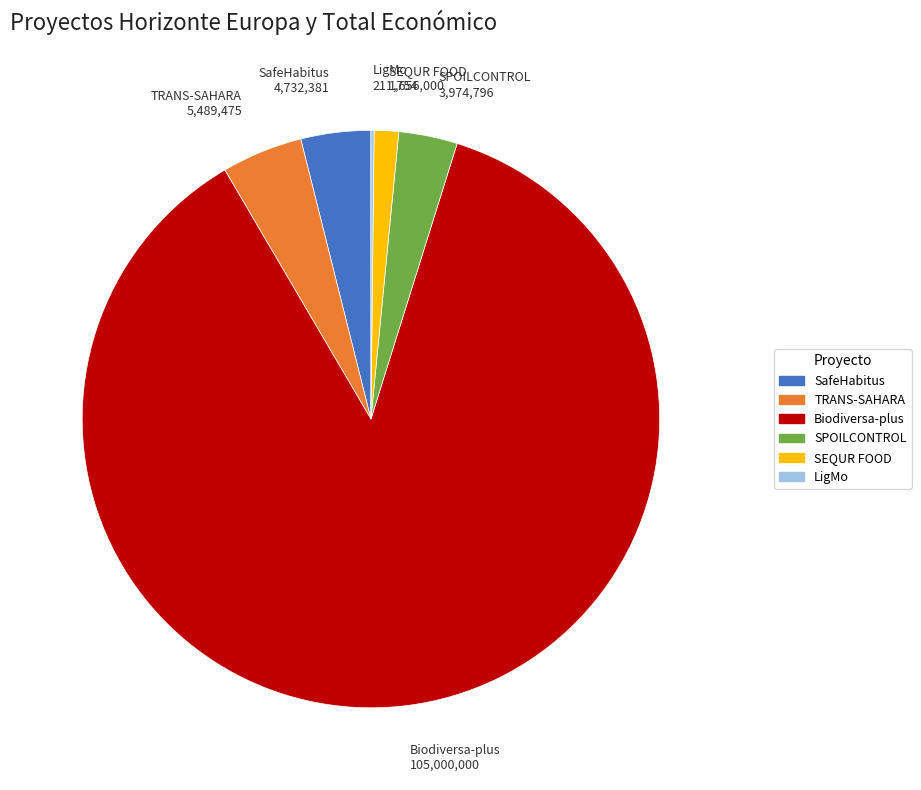

True or false: SPOILCONTROL accounts for 3% of the total.

True